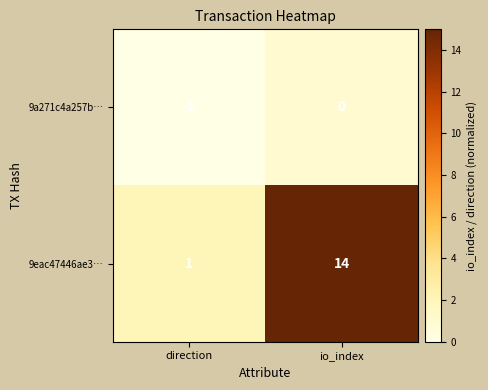

Is it true that 9eac47446ae3… equals 1 at direction?

True